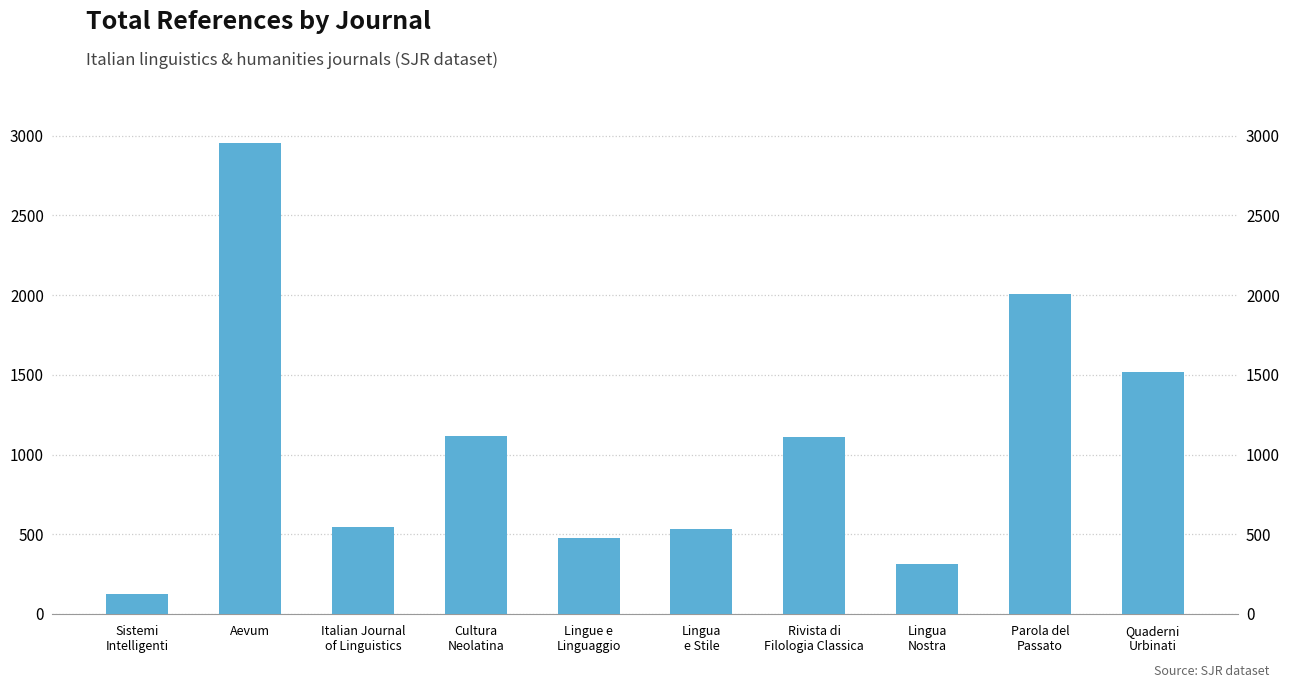

What is the minimum value shown in the chart?

124